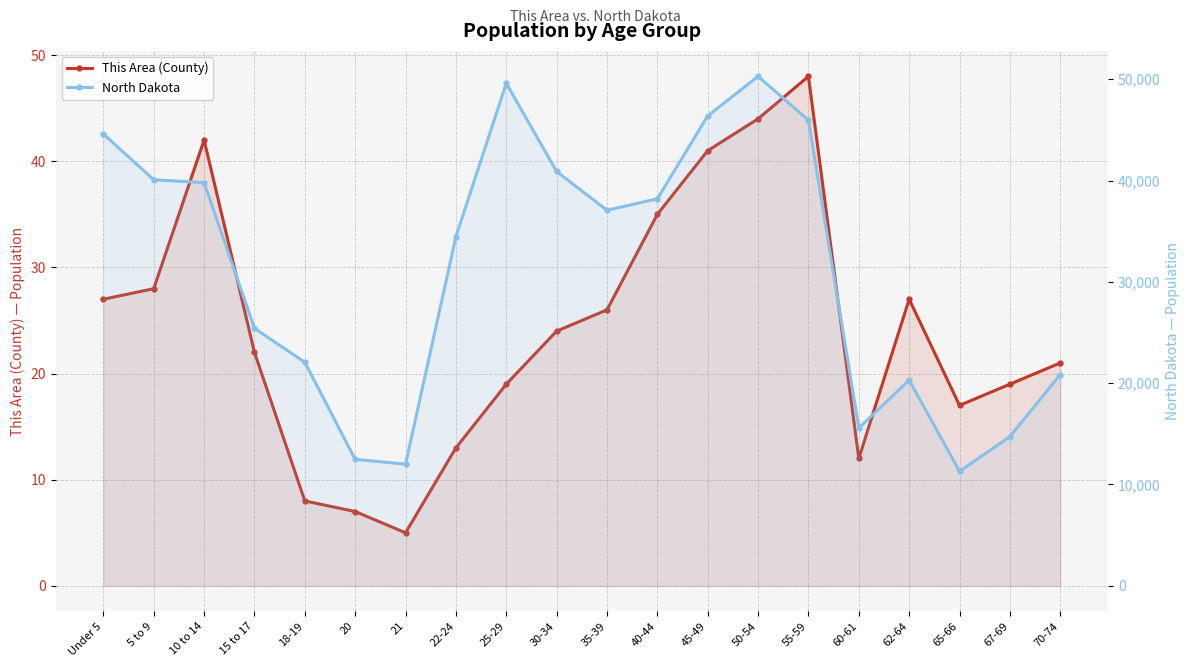

Where is the first local maximum for North Dakota?

25-29